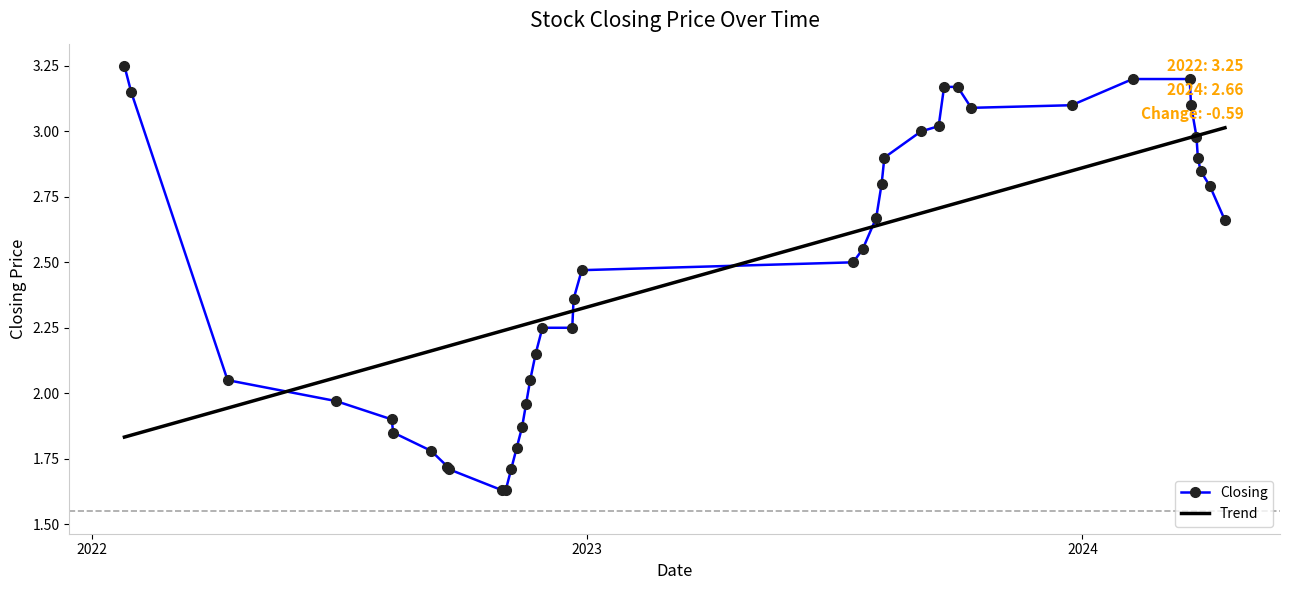

Which series has the largest range (max minus min)?

Closing